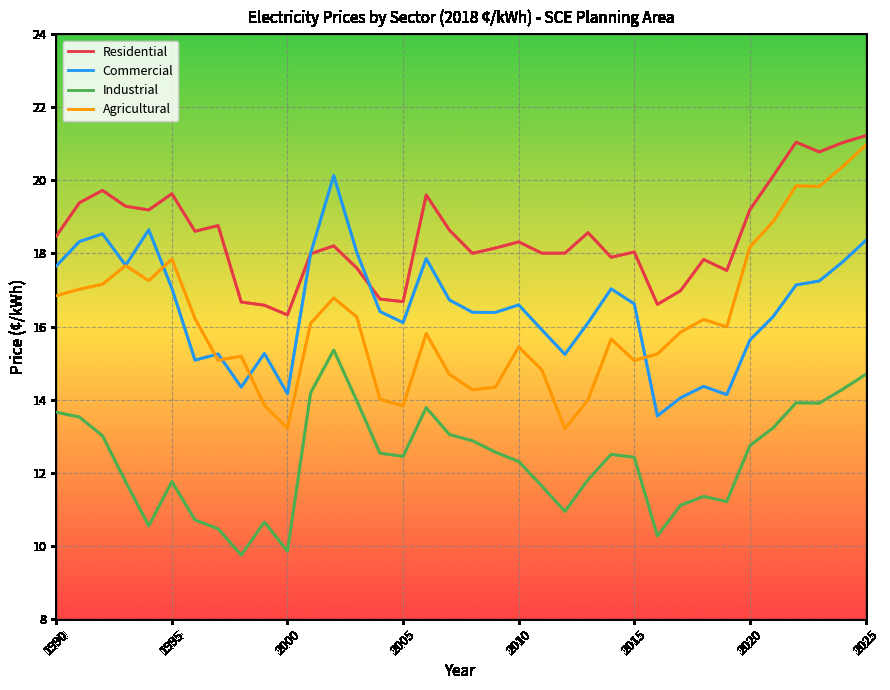

True or false: Industrial and Residential cross at least once.

False